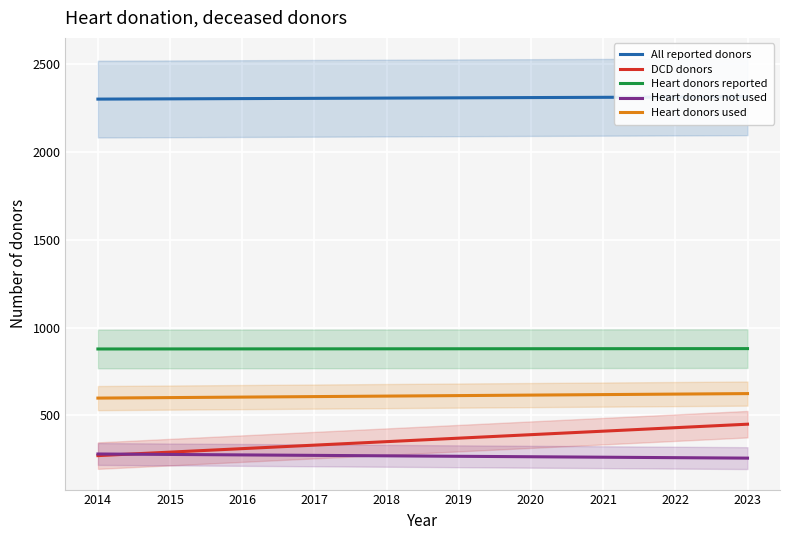

True or false: Heart donors reported has a value of 878 at 2016.

True